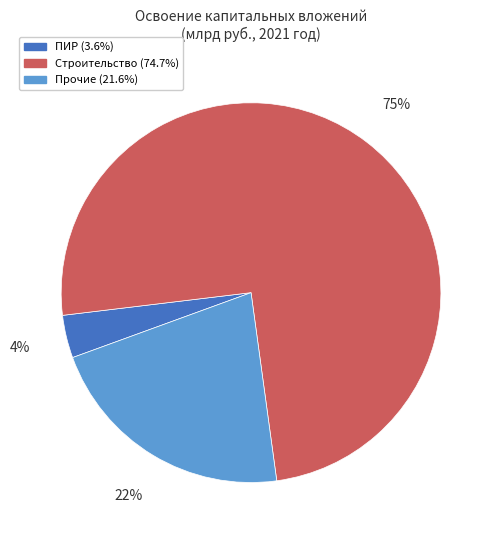

To the nearest percent, what is the average slice percentage?

33%